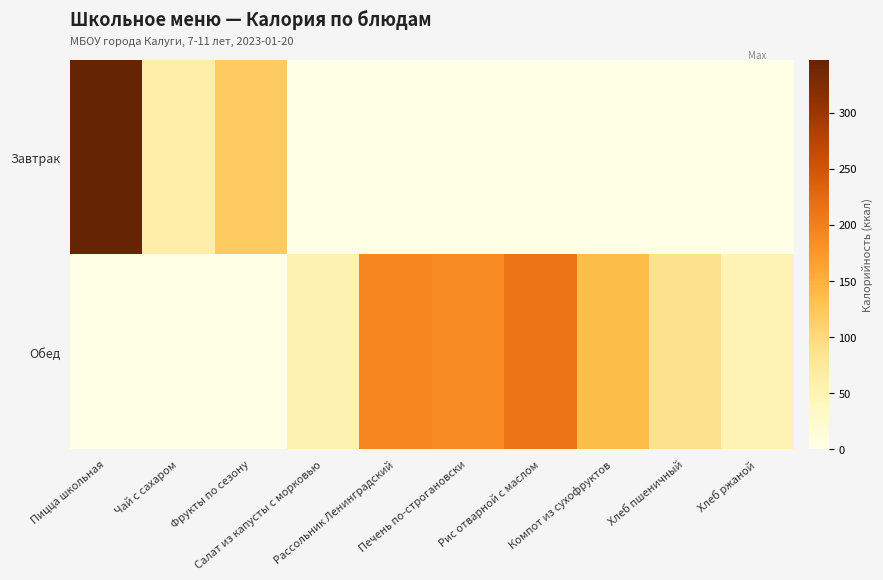

At which category is the sum across all series the highest?

Пицца школьная